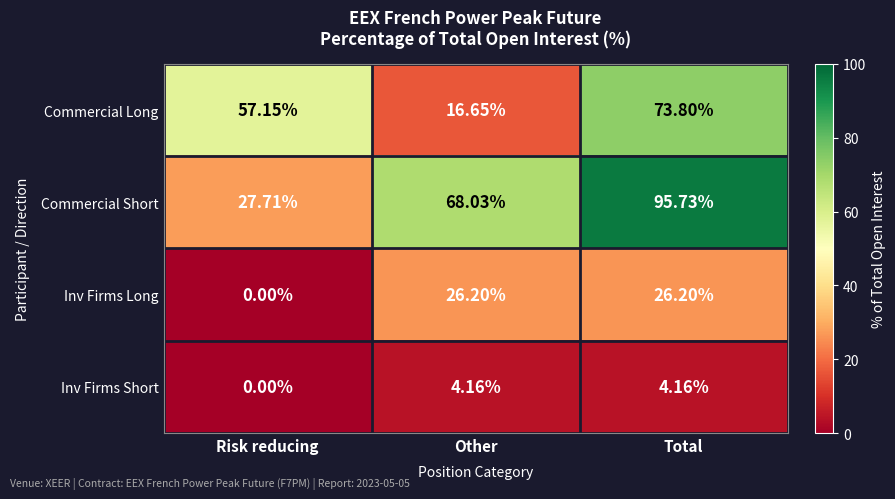

How many data points in Commercial Short are less than 68?

1